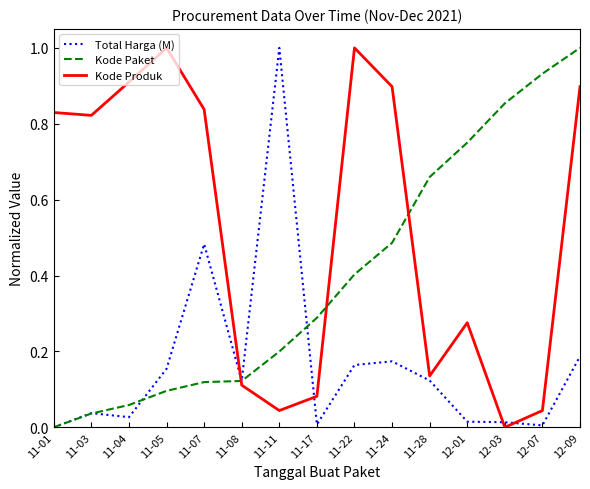

Does the chart display data point markers on the line(s)?

No